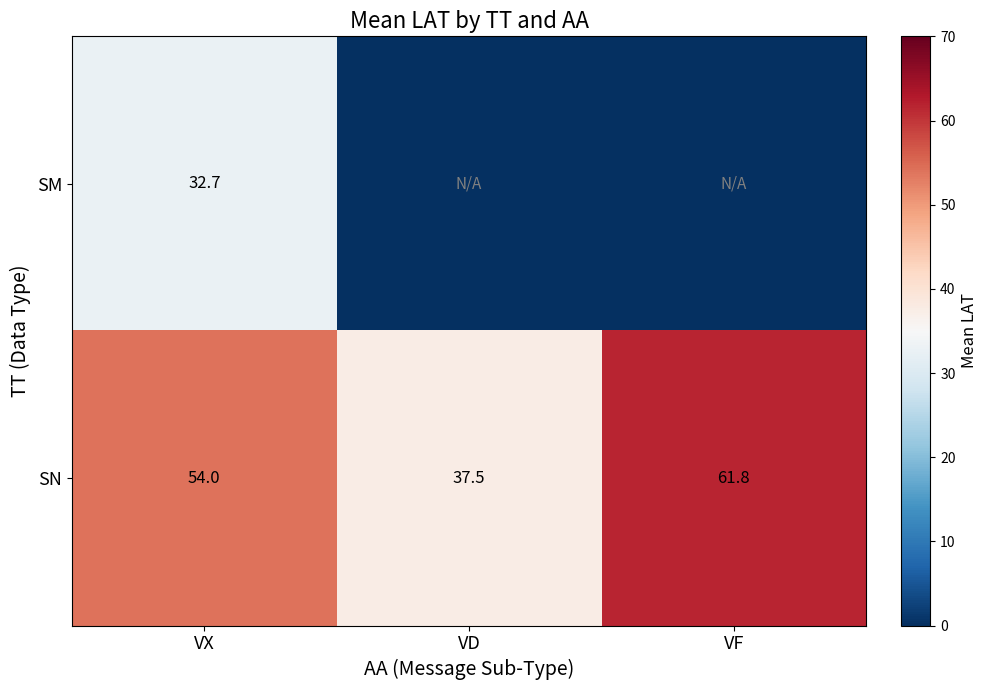

True or false: SN has a value of 37.5 at VD.

True